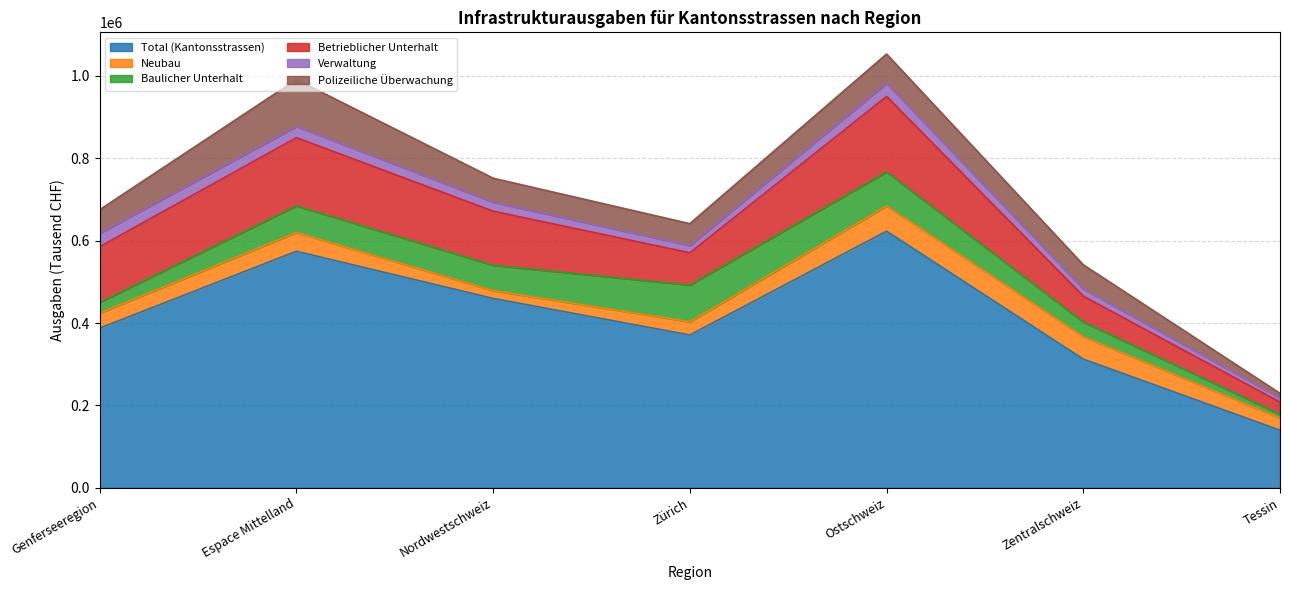

Where is Verwaltung nearest to the value 21192?

Nordwestschweiz